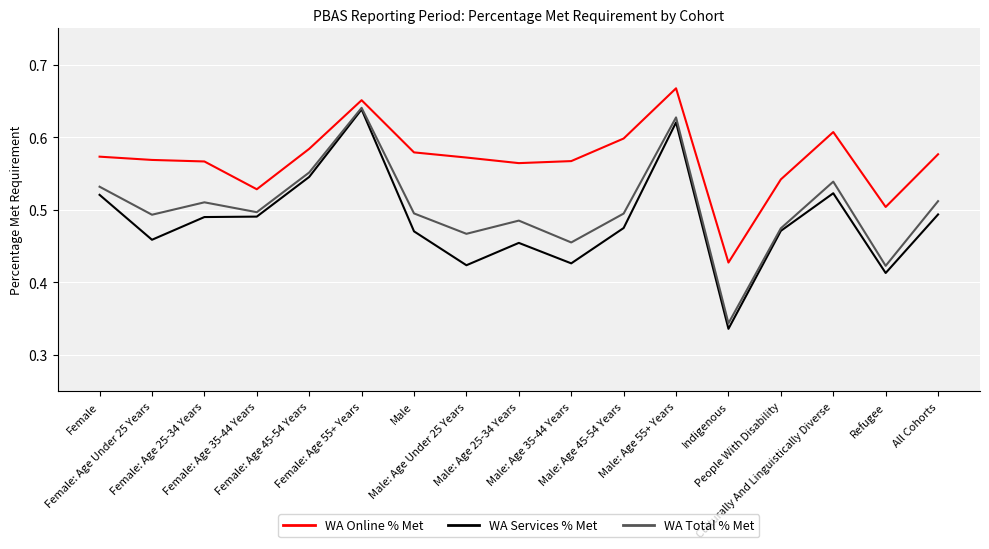

What is the total value across all series at Male: Age Under 25 Years?

1.5